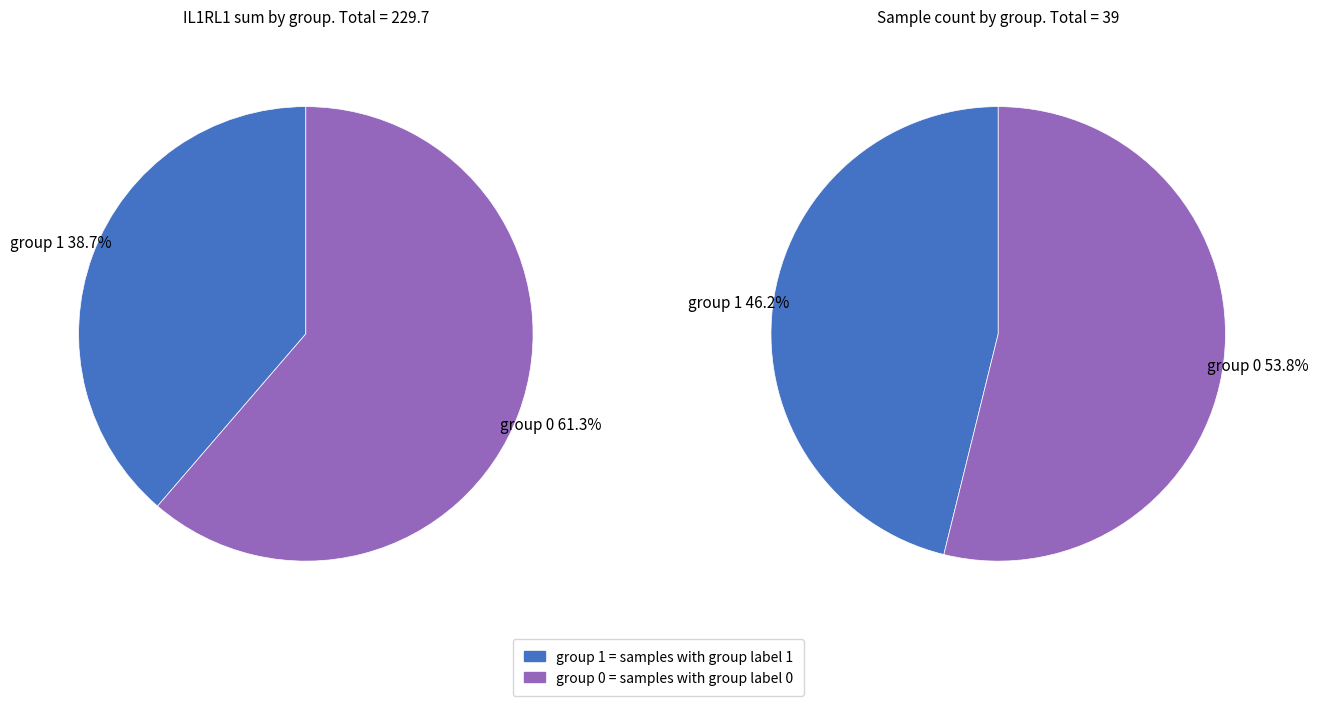

Does any single category account for the majority?

Yes